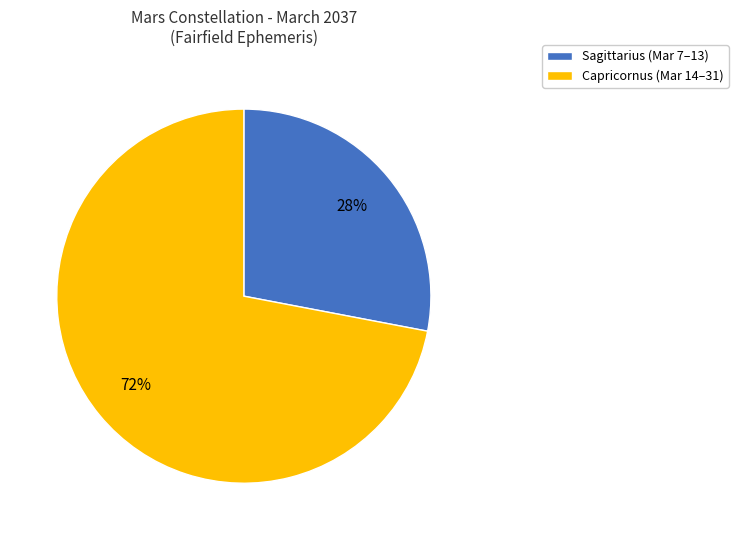

To the nearest percent, what is the difference between the largest and smallest slice percentages?

44%